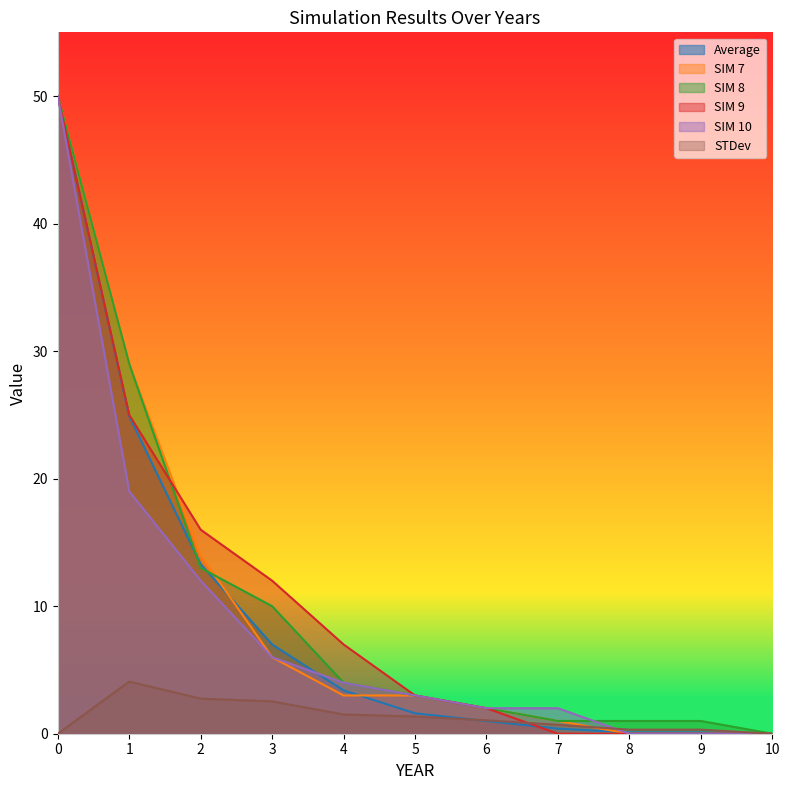

Which series ends up on top after the final intersection of SIM 10 and SIM 8?

SIM 8